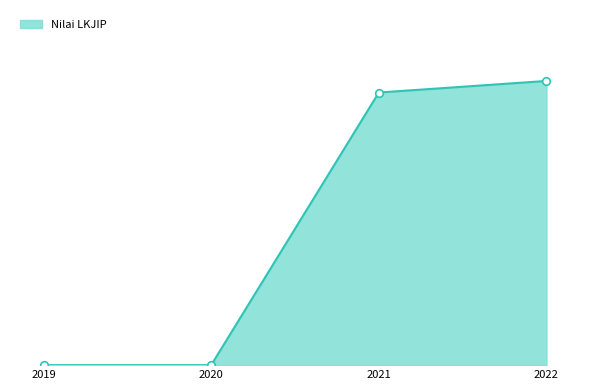

What is the ratio of the value at 2022 to the value at 2021?

1.0